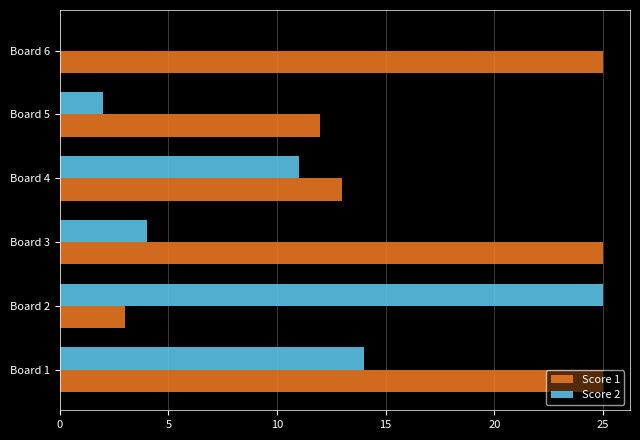

Is the value of Score 2 at Board 6 greater than the value of Score 1 at Board 4?

No